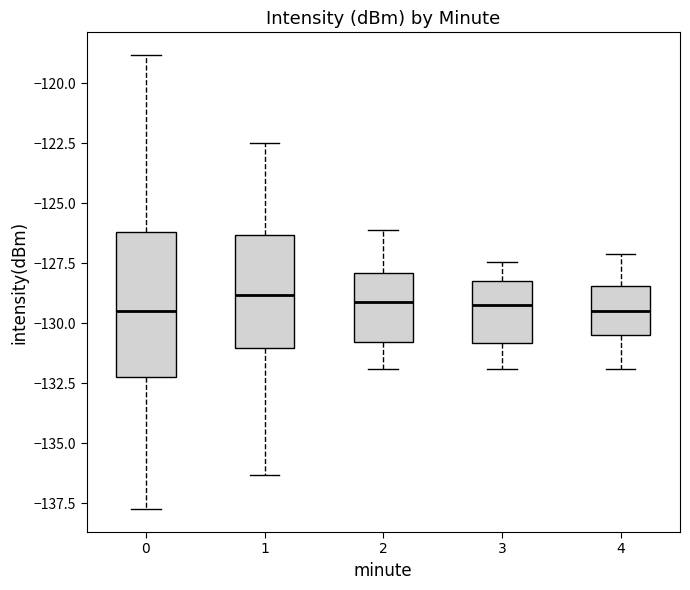

Reading left to right, read every box against the y-axis: the position of its median line, the range the box covers, and the ends of its whiskers. The values are not printed on the chart, so give them approximately, as read against the axis.

0: median -129.5, box -132.0 to -126.0, whiskers -138.0 to -119.0
1: median -129.0, box -131.0 to -126.5, whiskers -136.5 to -122.5
2: median -129.0, box -131.0 to -128.0, whiskers -132.0 to -126.0
3: median -129.0, box -131.0 to -128.0, whiskers -132.0 to -127.5
4: median -129.5, box -130.5 to -128.5, whiskers -132.0 to -127.0